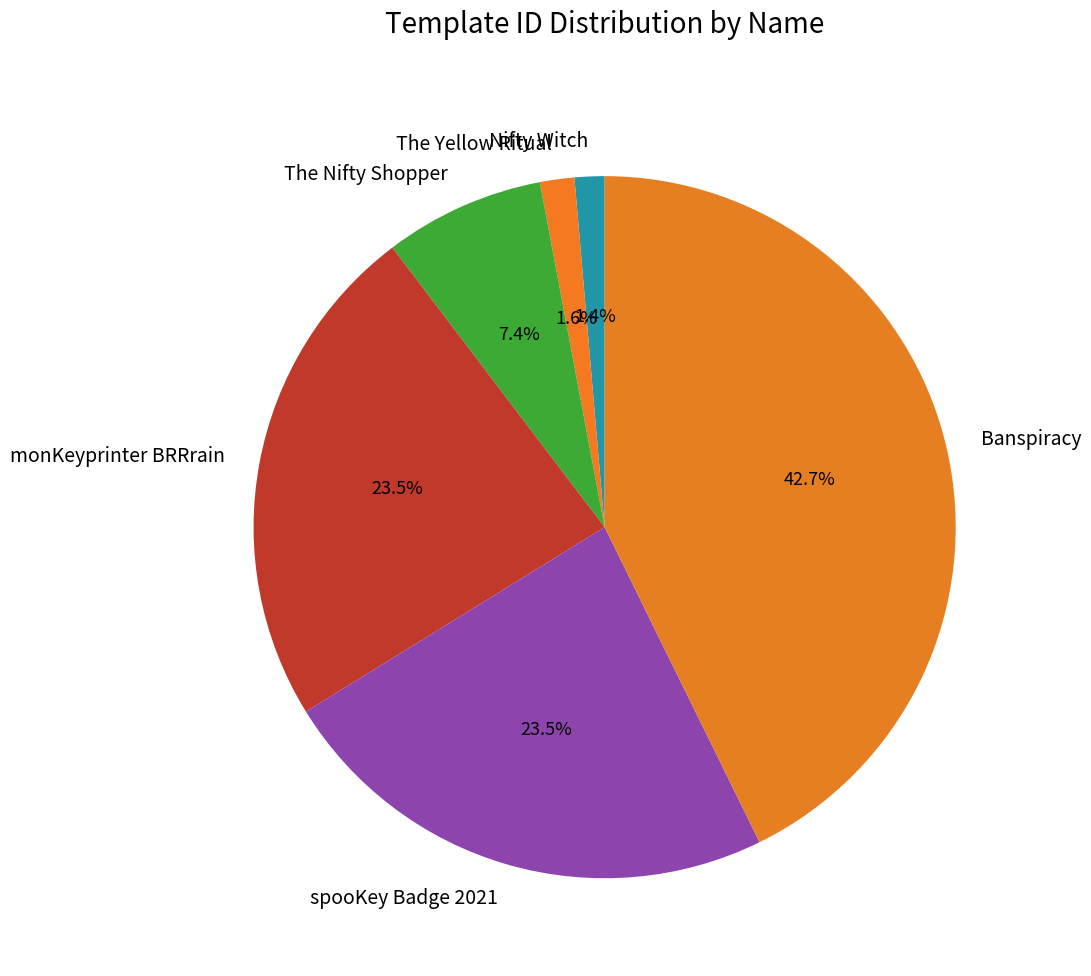

What is the largest slice in the pie chart?

Banspiracy